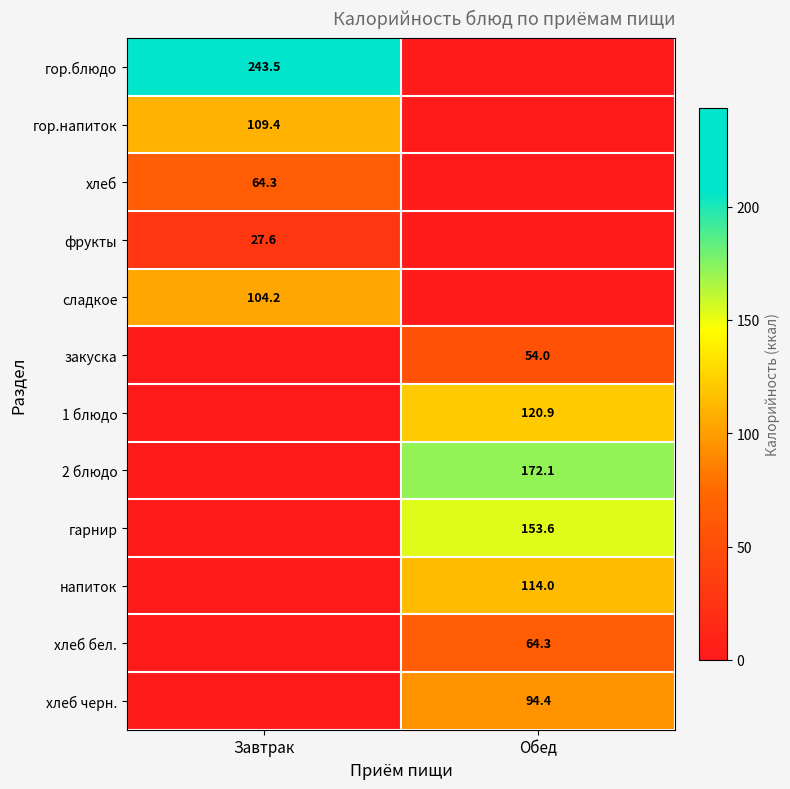

True or false: хлеб бел. has a value of 21.9 at Обед.

False